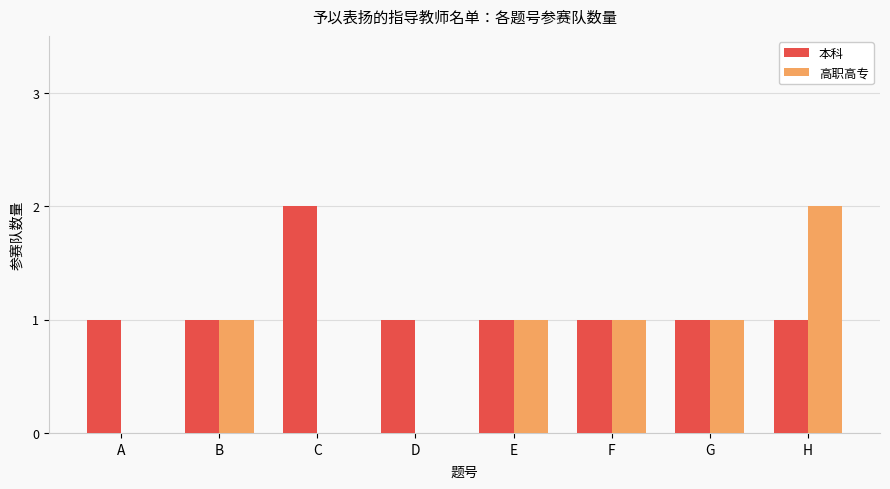

What is the sum of the 本科 values at C and H?

3